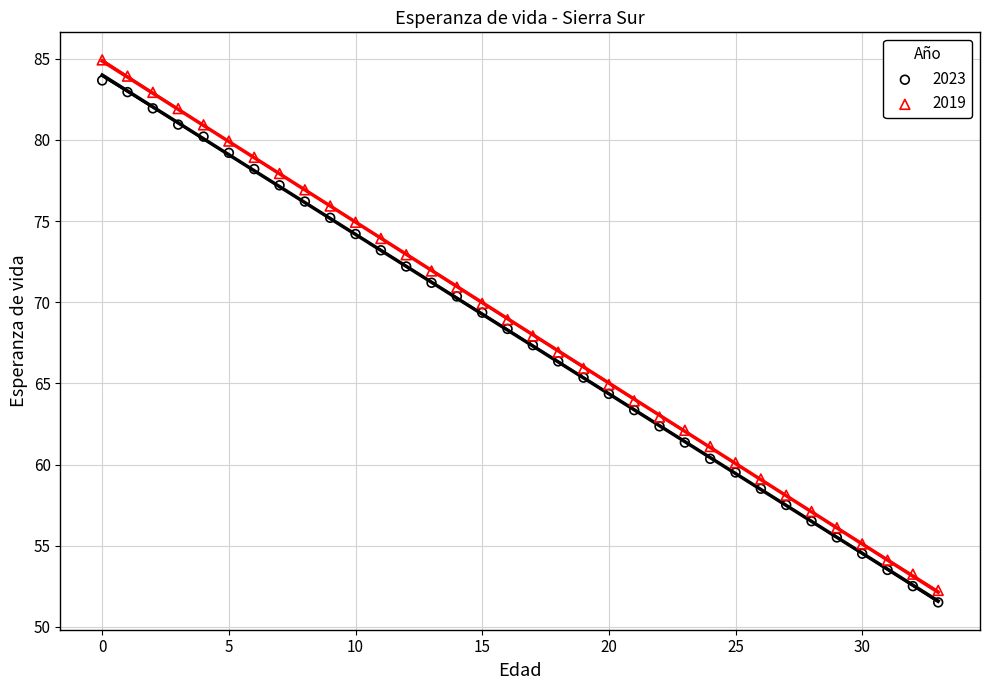

What are all the series names shown in the legend?

2023, 2019